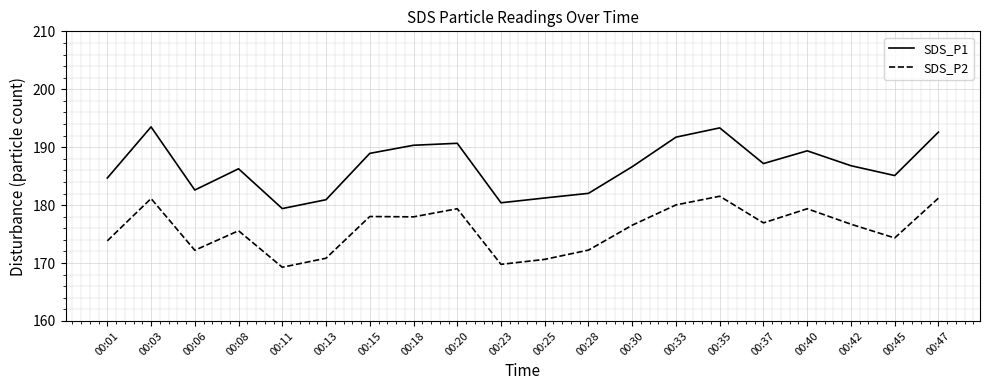

Is the value of SDS_P1 at 00:15 greater than the value of SDS_P2 at 00:11?

Yes